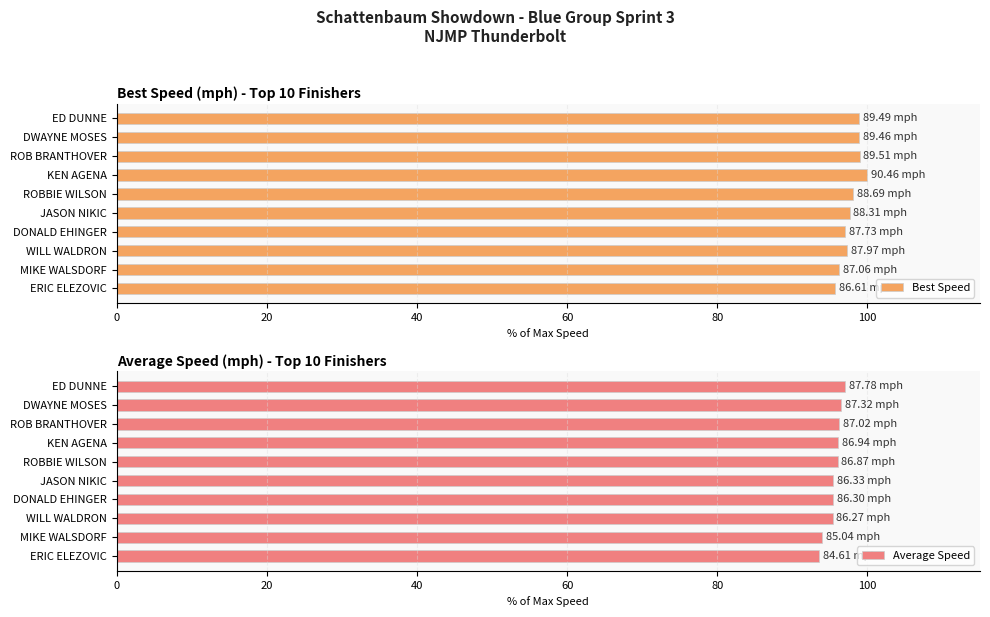

What are all the series names shown in the legend?

Best Speed, Average Speed